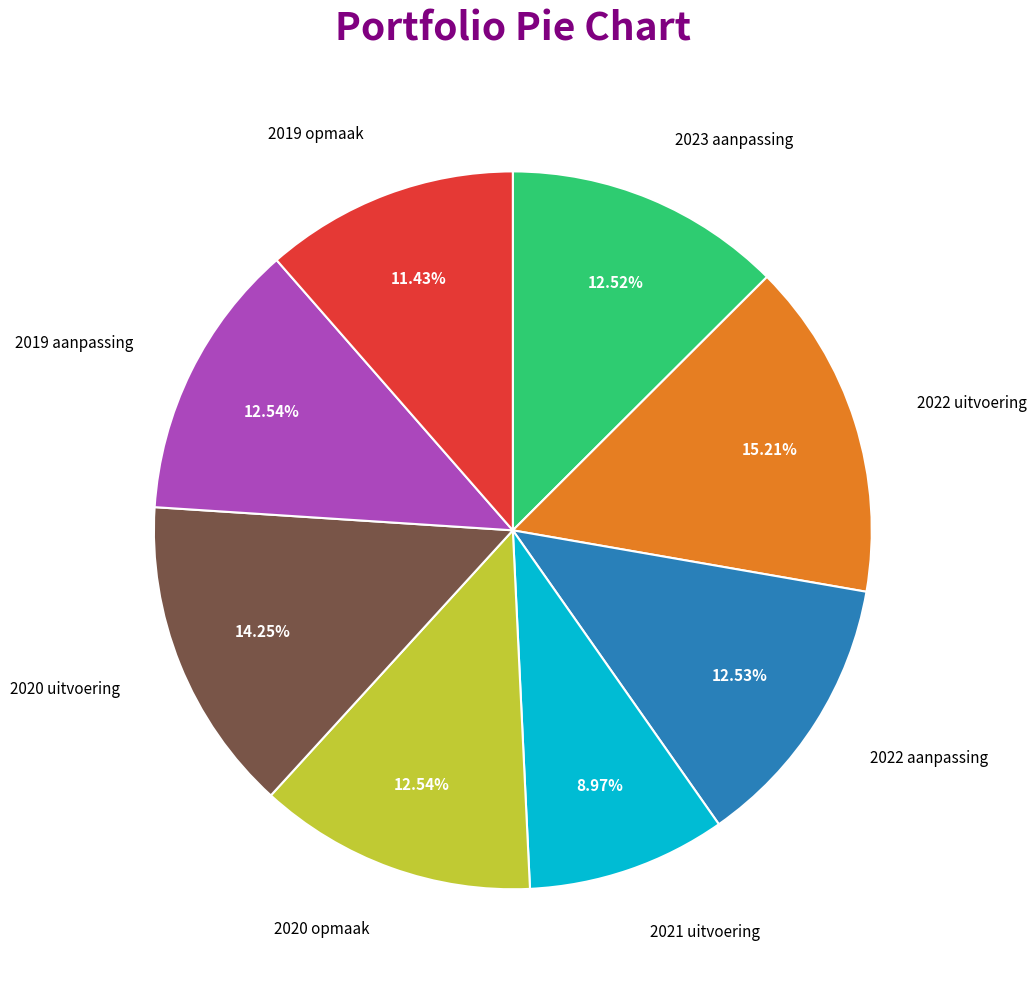

To the nearest percent, what is the combined percentage of 2019 aanpassing and 2022 aanpassing?

25%